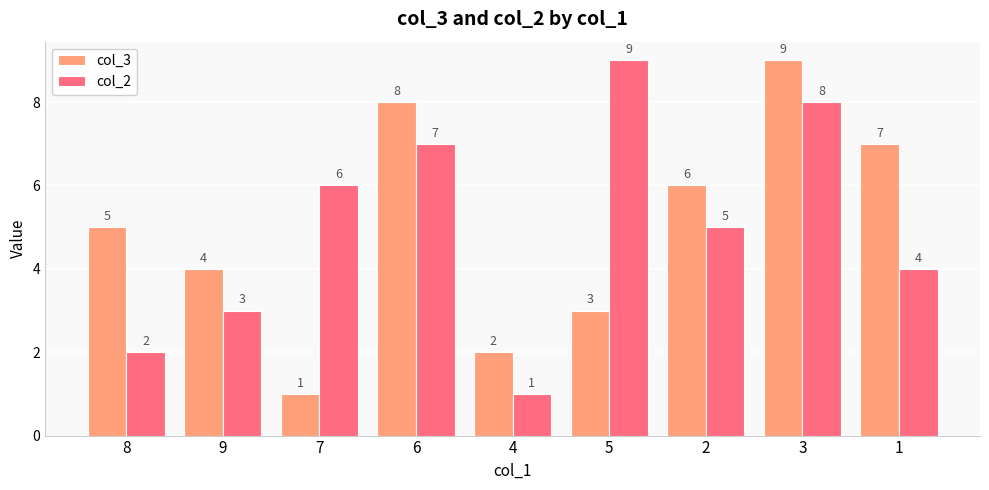

Count the number of data series in this chart.

2